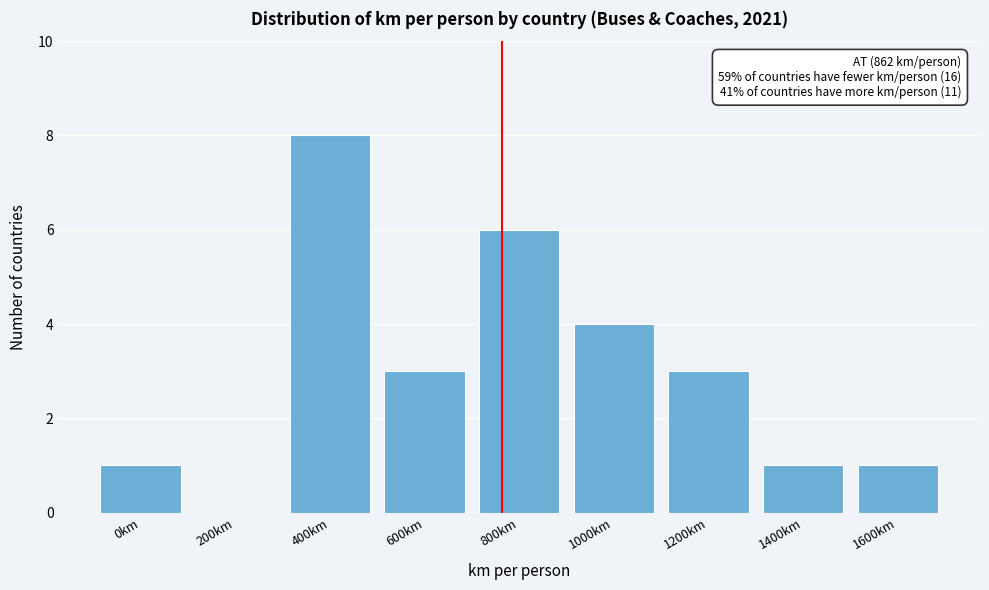

Reading left to right, extract all data points from this chart.

0km=1	200km=0	400km=8	600km=3	800km=6	1000km=4	1200km=3	1400km=1	1600km=1